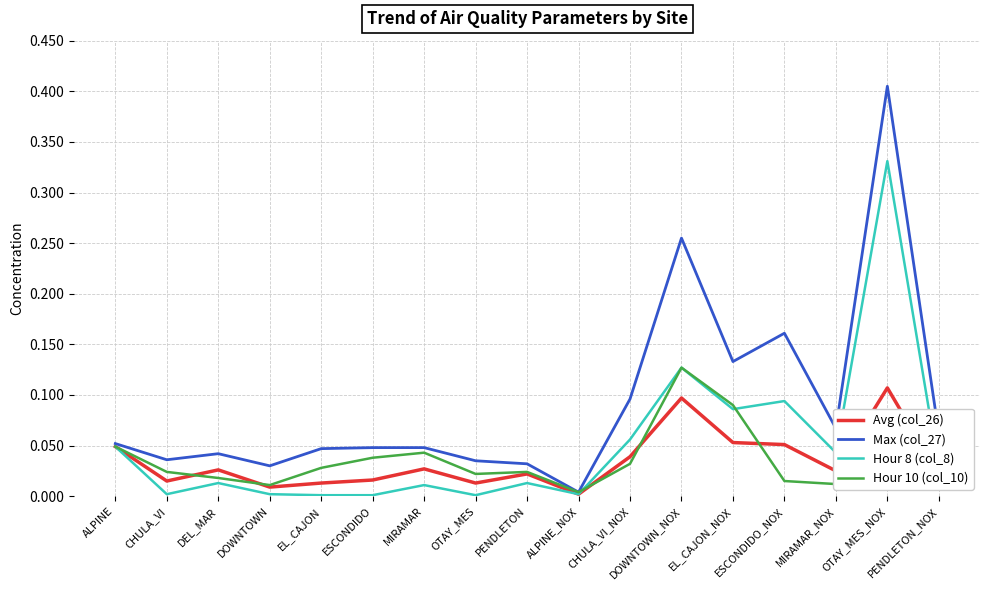

Does the chart display data point markers on the line(s)?

No